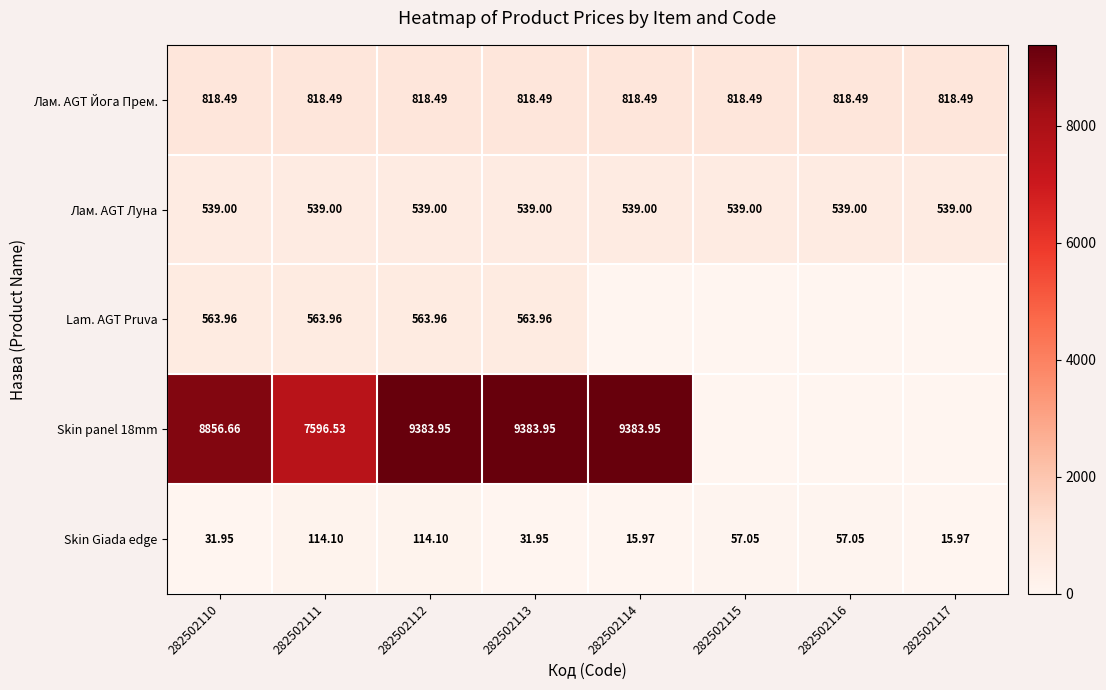

Is the value of Лам. AGT Луна at 282502115 greater than the value of Лам. AGT Йога Прем. at 282502116?

No